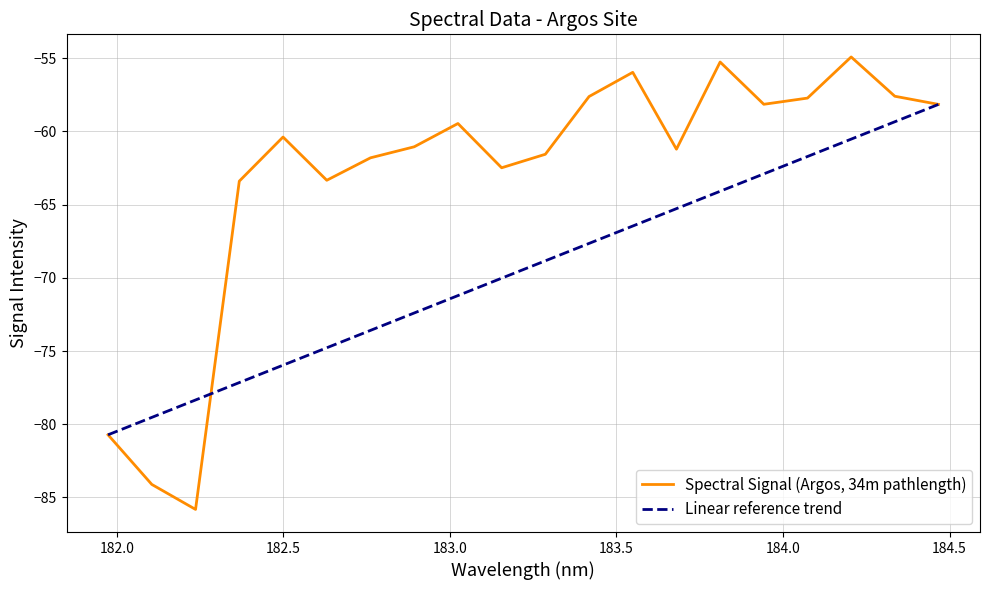

Which series has the largest total across all categories?

Spectral Signal (Argos, 34m pathlength)